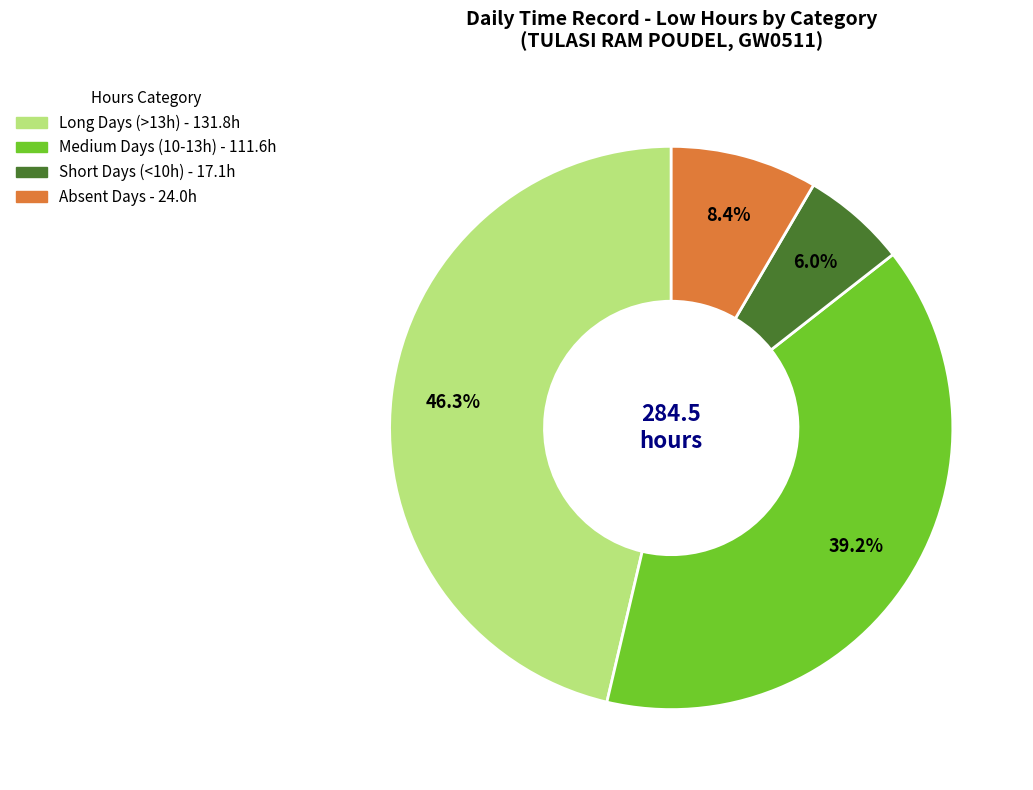

How many slices are in this pie chart?

4